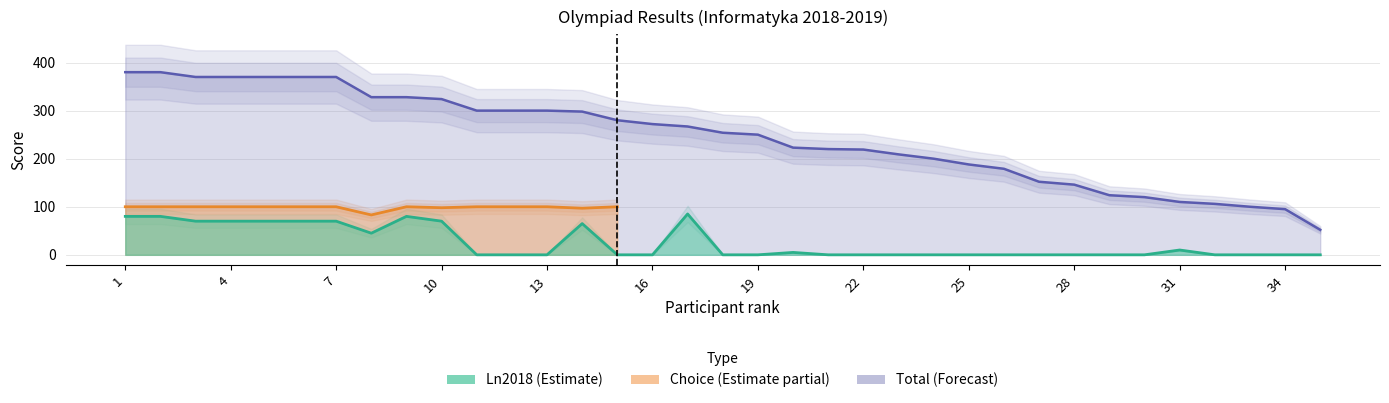

What is the value of the Total point at the 22nd from the left?

219